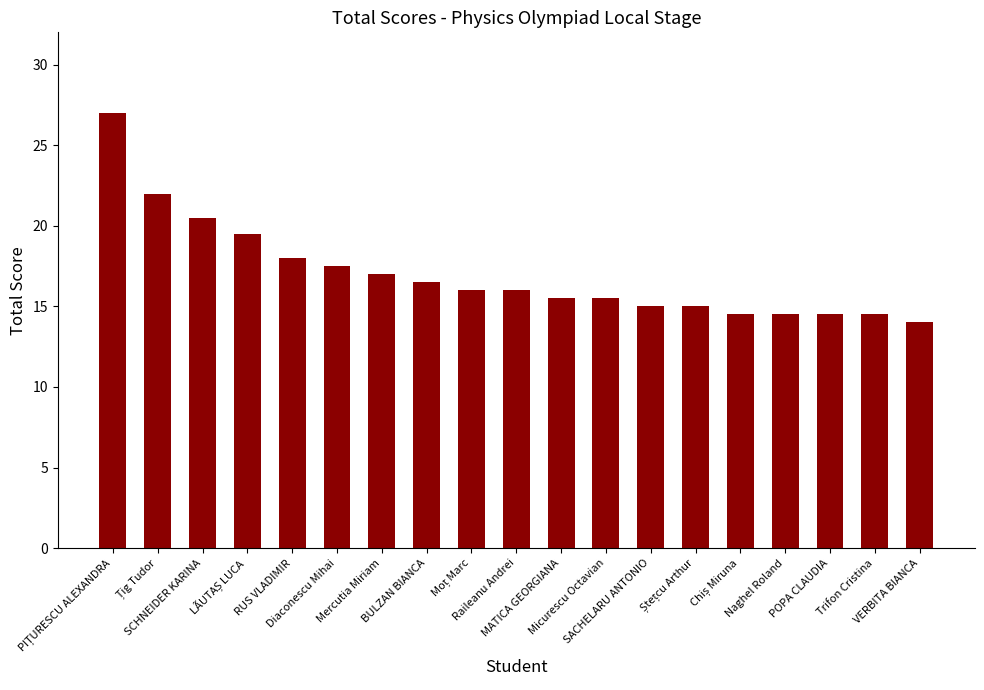

What is the value of the 13th bar from the left?

15.0